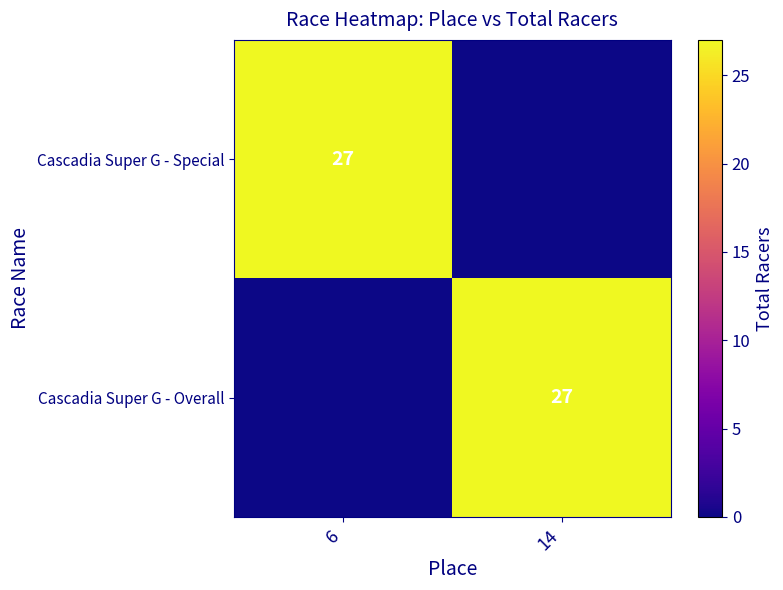

What is the difference between the highest and lowest values at 14?

27